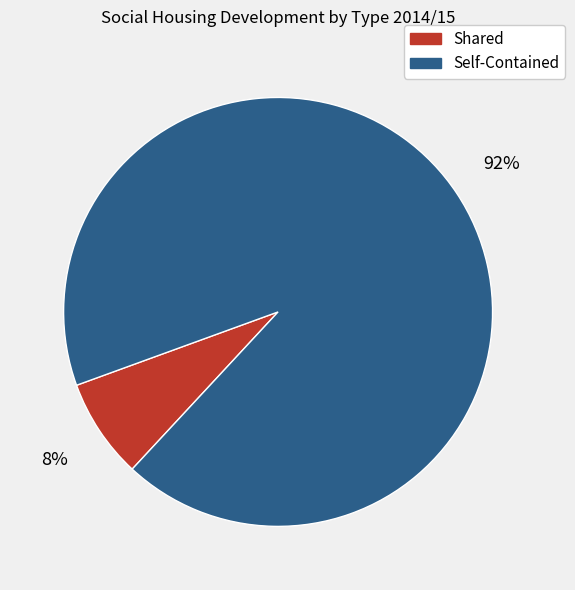

Which slice is the largest?

Self-Contained